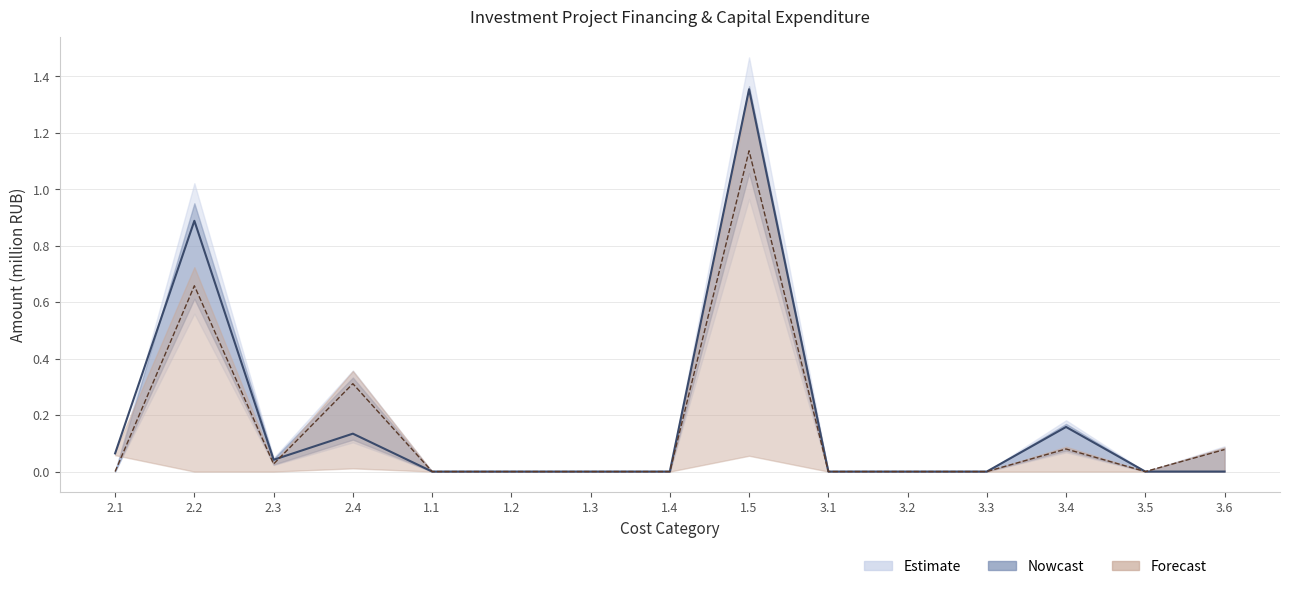

Which category has the highest value in the Fact 2023 series?

1.5